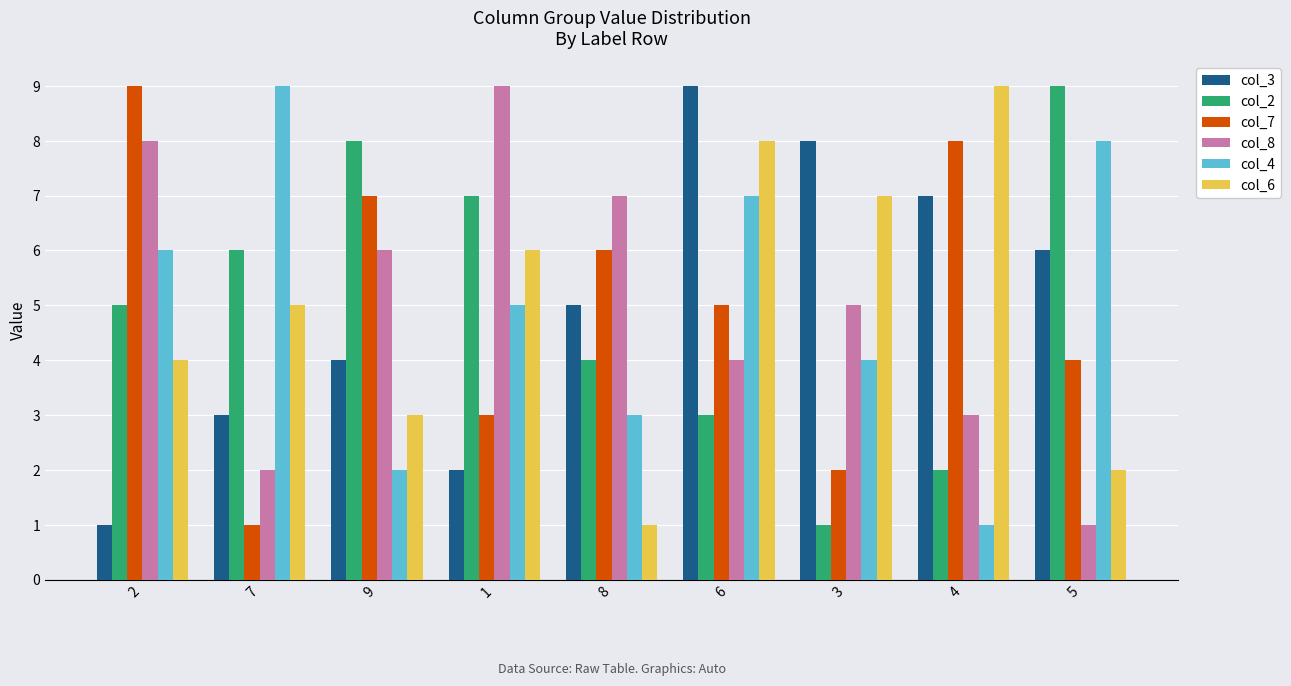

What is the maximum value shown in the chart?

9